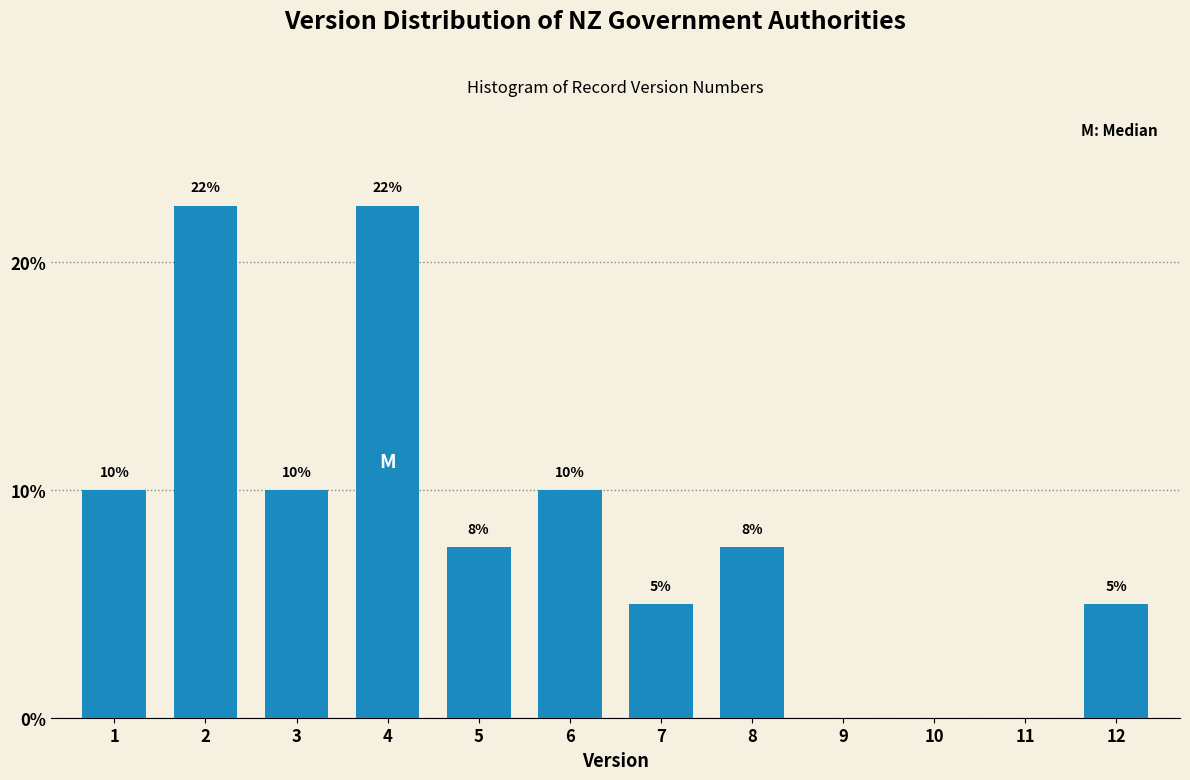

What is the maximum value shown in the chart?

22.5